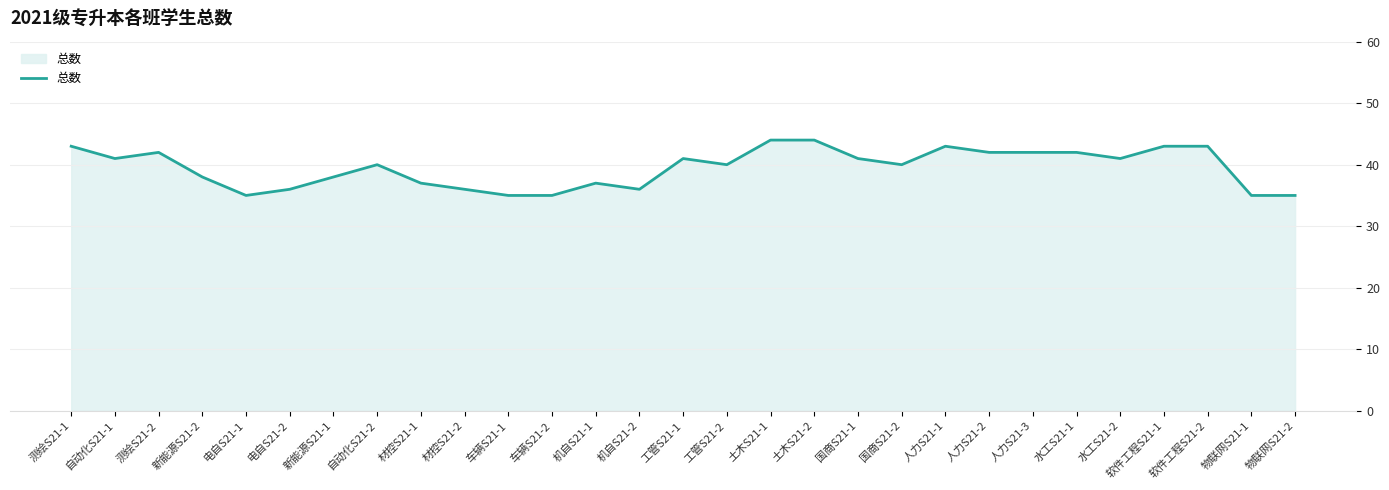

What is the minimum value shown in the chart?

35